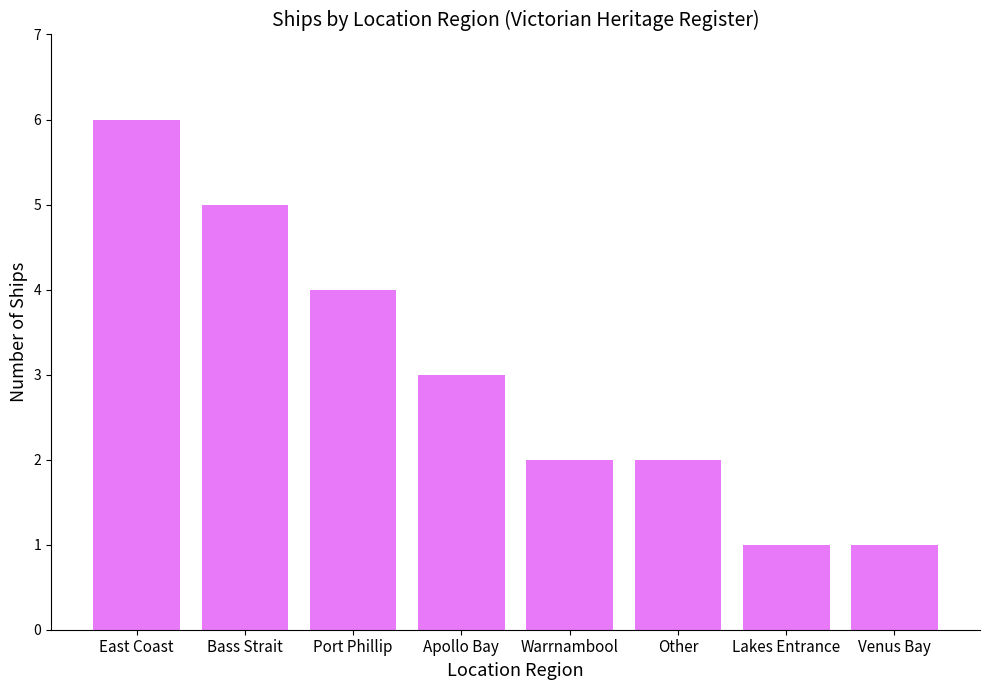

Are the bars grouped side by side (vs. stacked)?

No